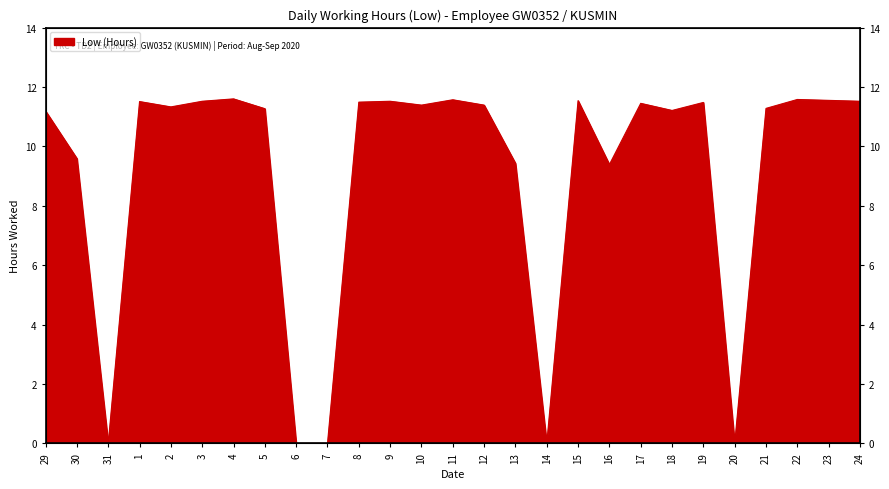

True or false: the data shows 17.0 at 23.

False